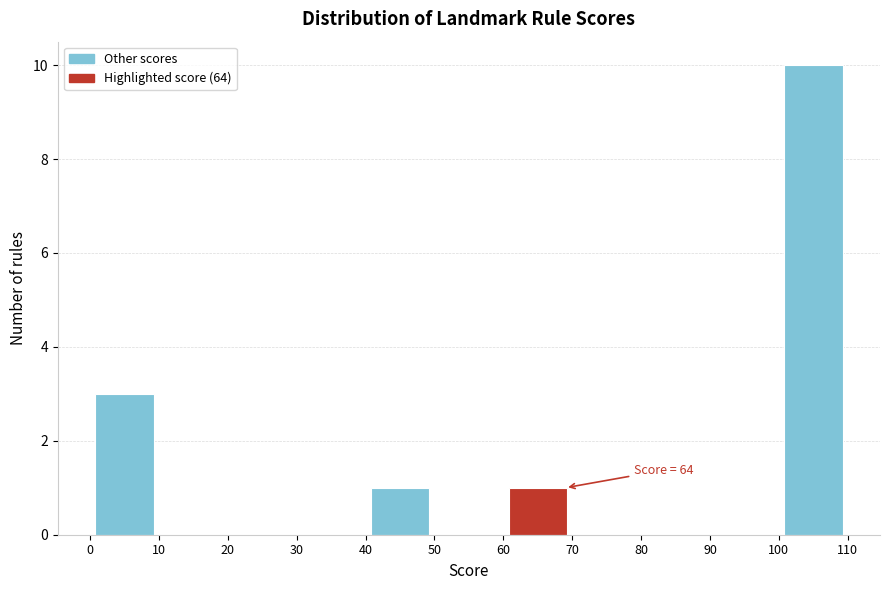

Which range on the x-axis has the tallest bar?

100 to 110